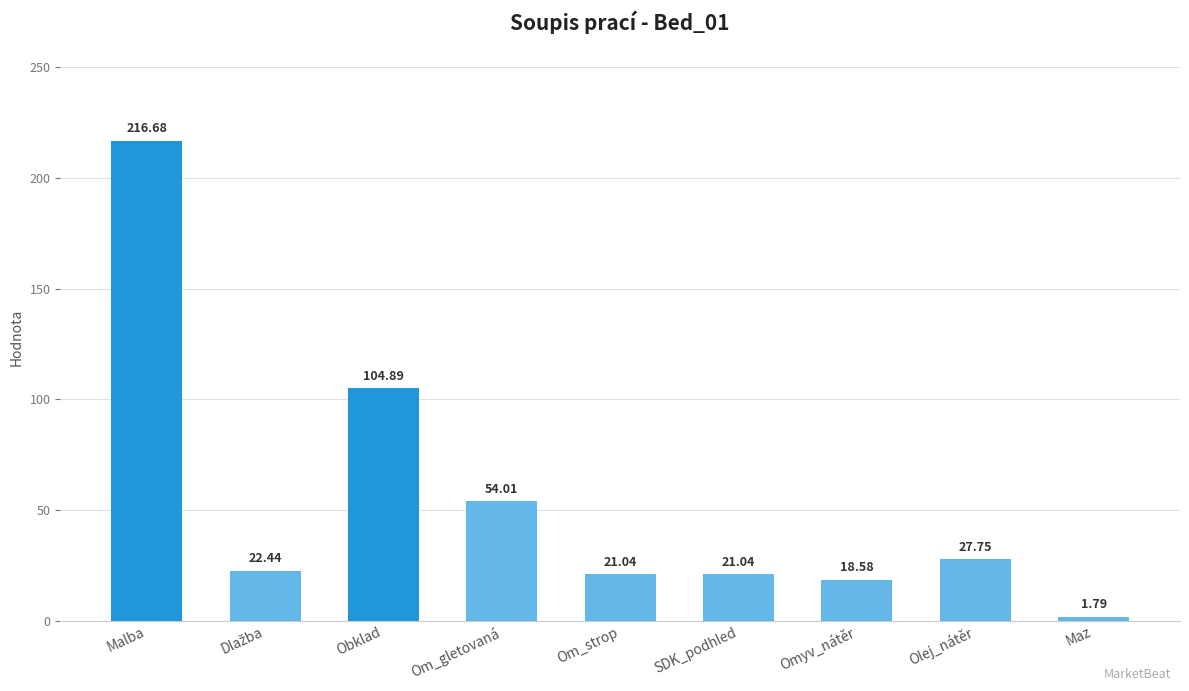

What is the greatest value displayed?

216.7